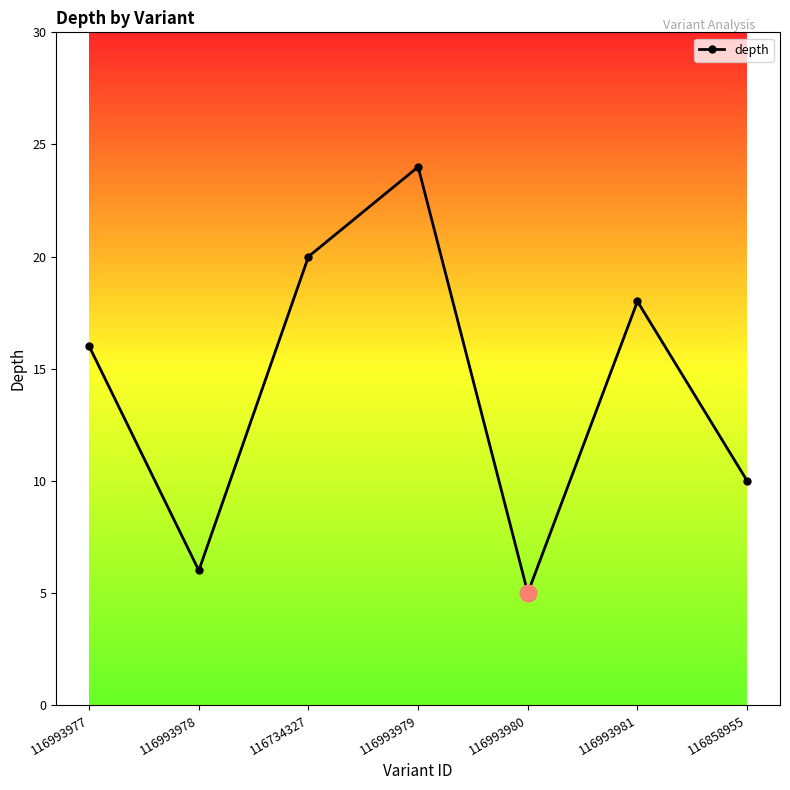

What is the label of the 6th point from the right?

116993978